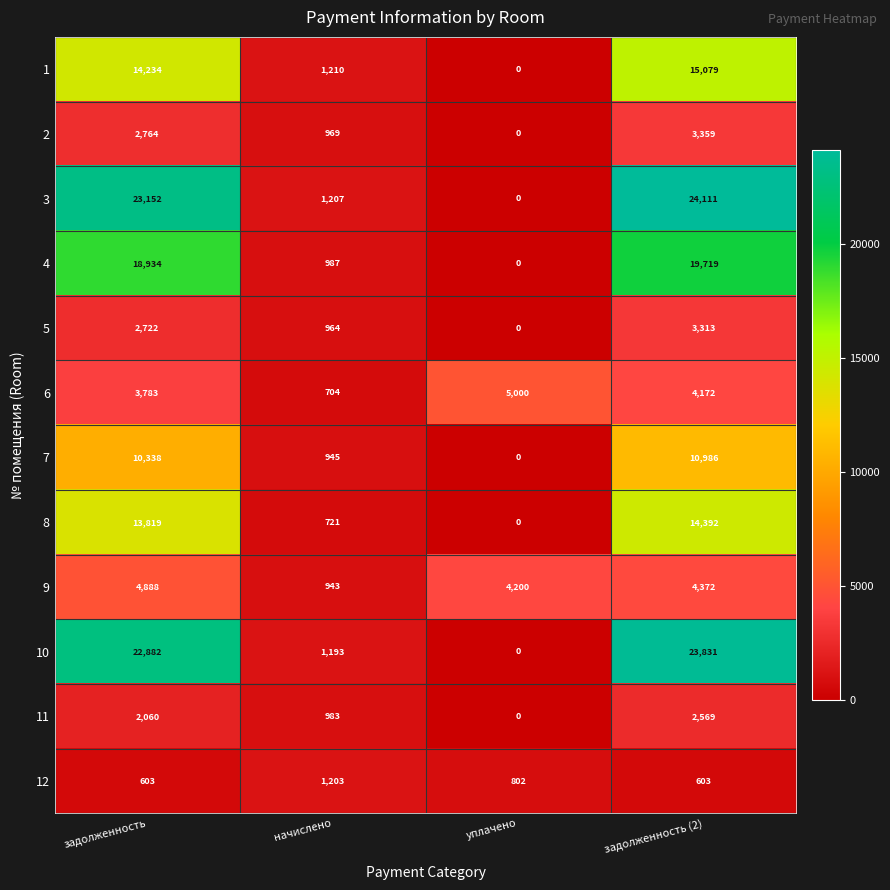

How many values in 10 are above zero?

3